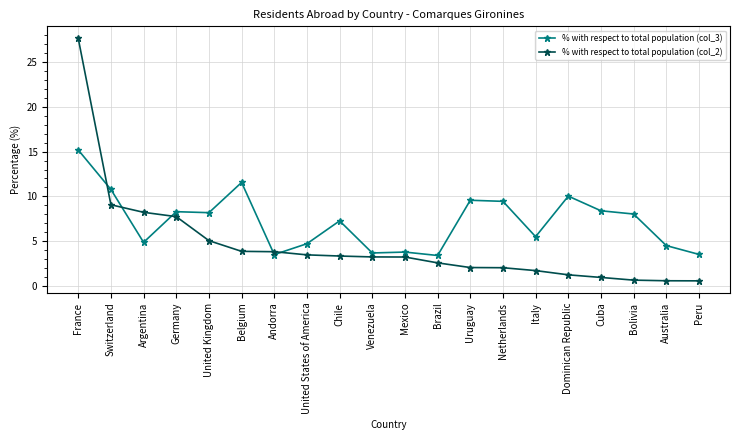

True or false: % with respect to total population (col_2) has a value of 4.7 at Germany.

False